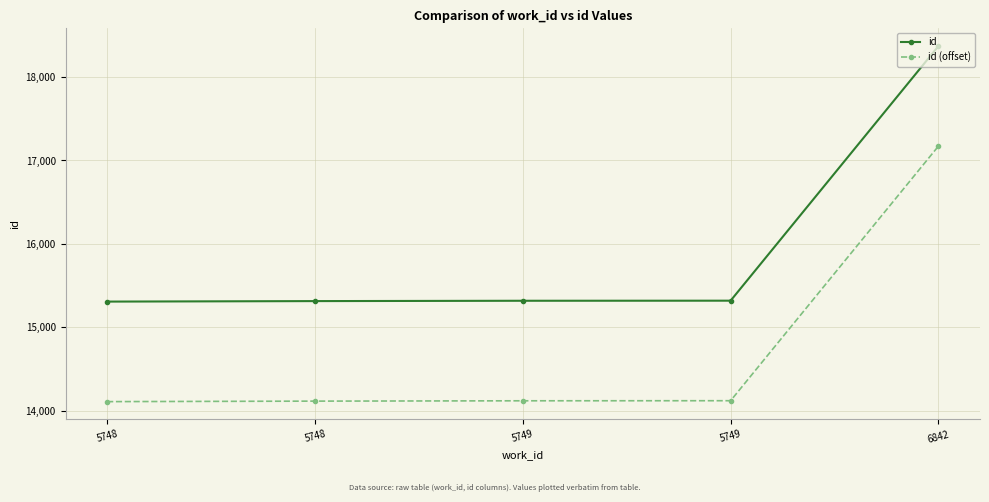

True or false: id (offset) and id intersect in this chart.

False